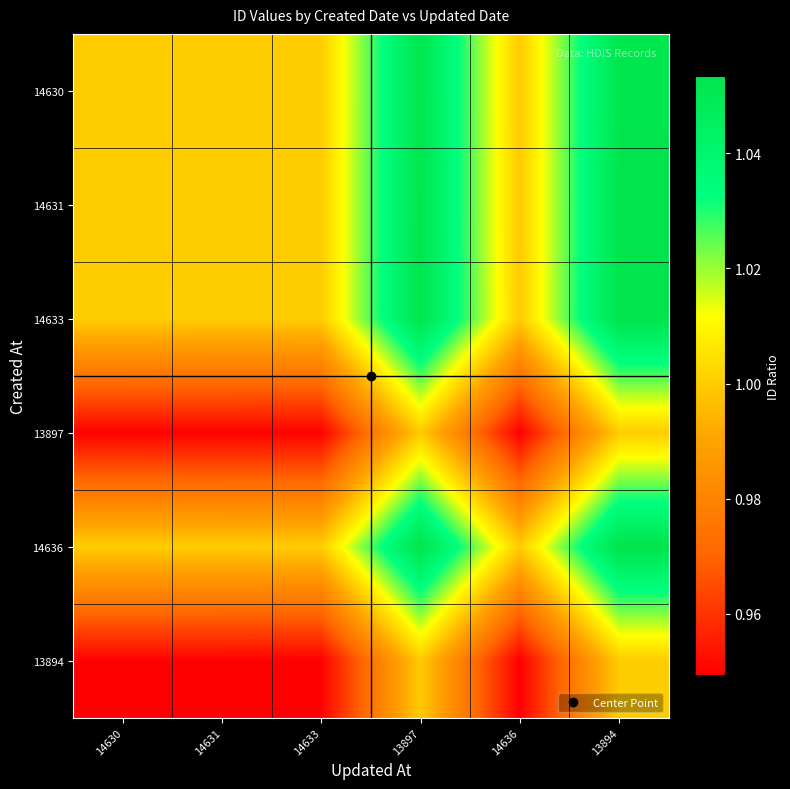

Rank the series at 13894 from highest to lowest value.

14636, 14633, 14631, 14630, 13897, 13894